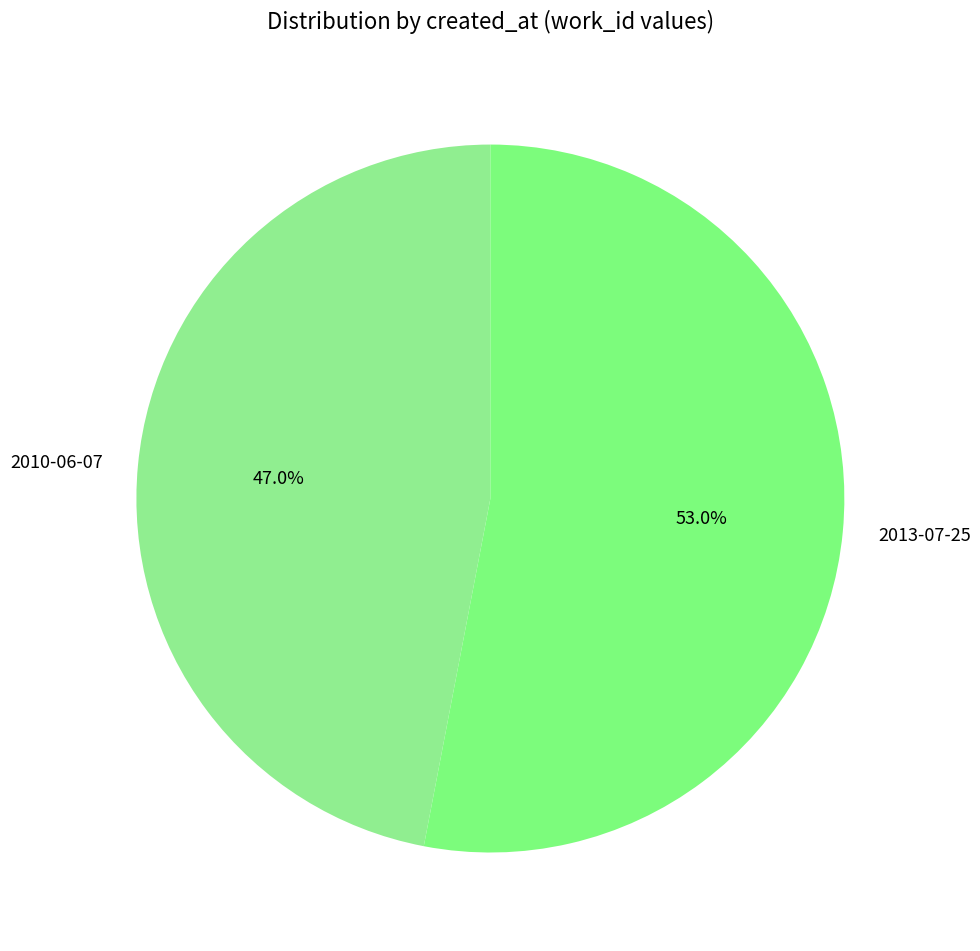

What is the majority slice?

2013-07-25